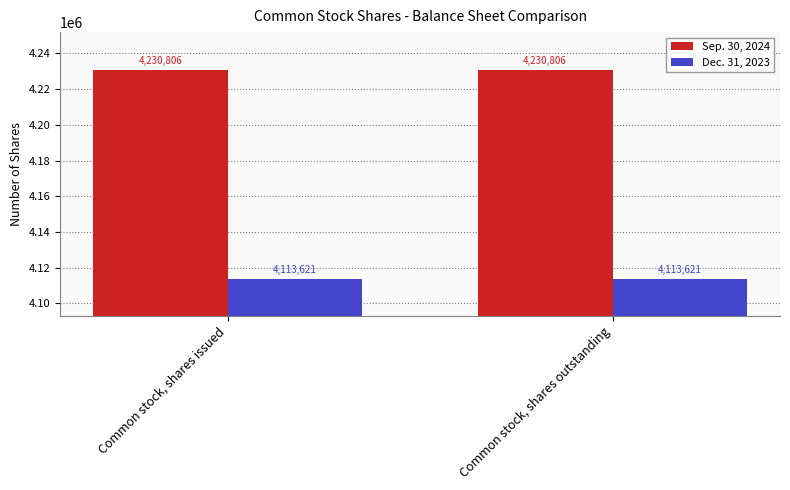

The Dec. 31, 2023 series shows 4113621 at Common stock, shares issued. True or false?

True